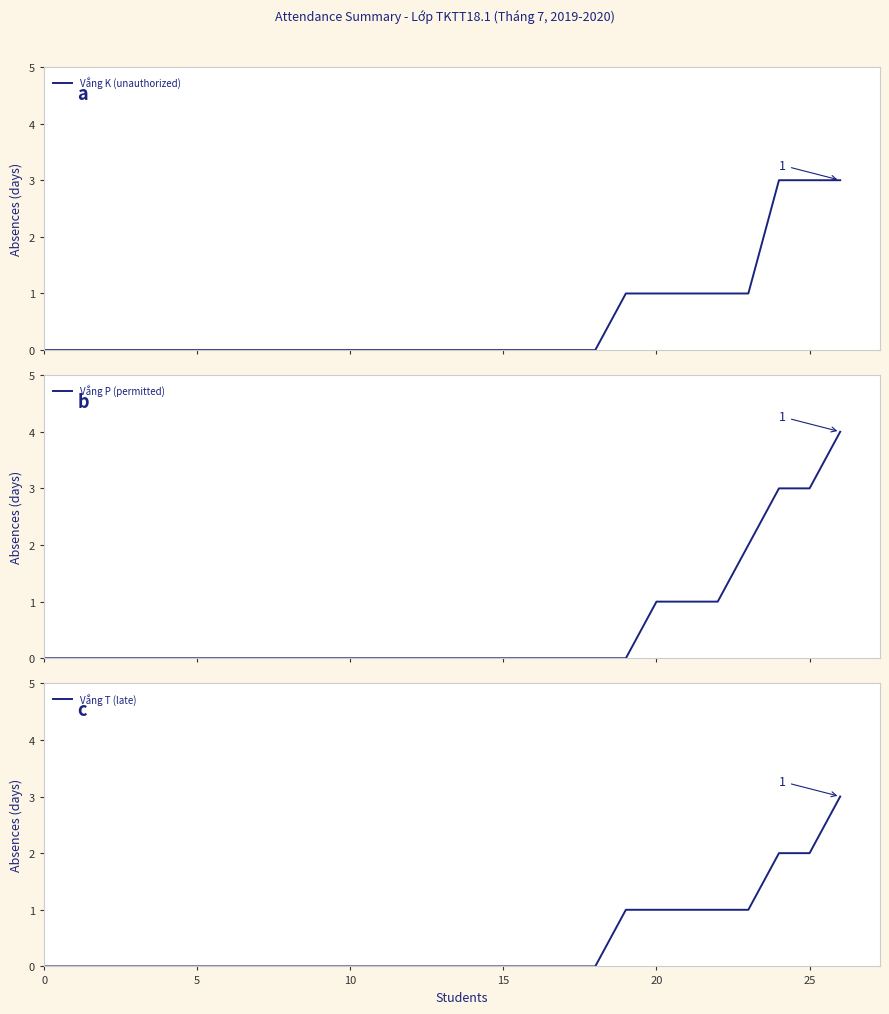

How many lines are shown in the chart?

3